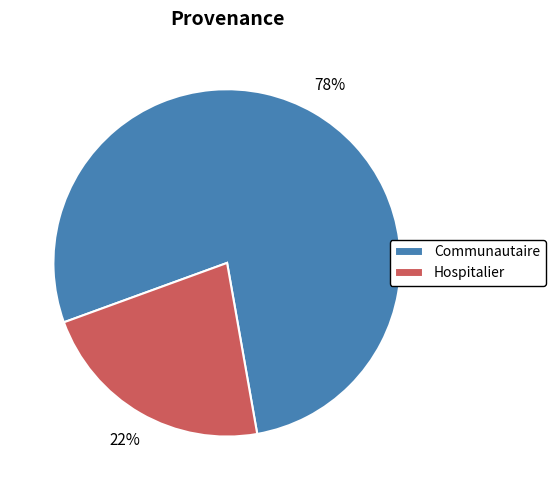

True or false: Hospitalier accounts for 22% of the total.

True